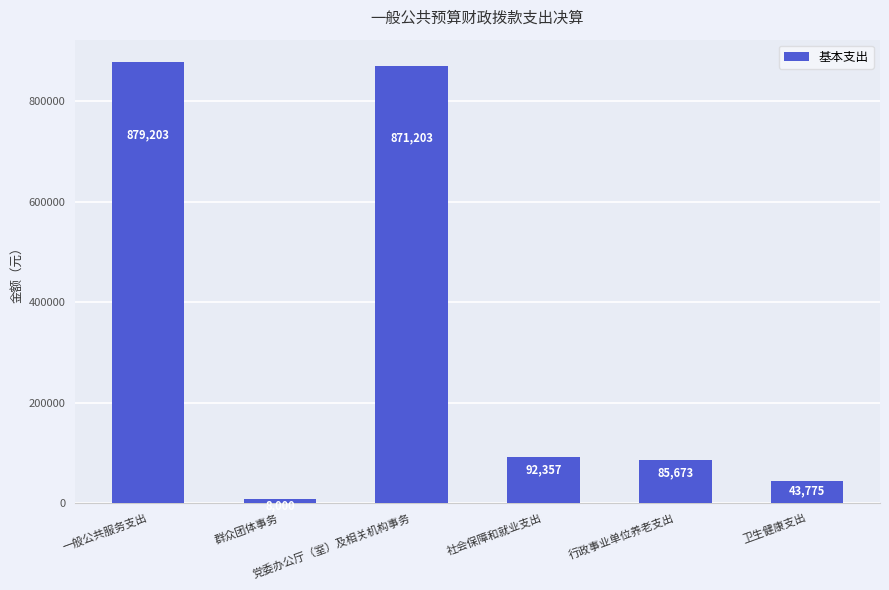

At which category does the chart reach its peak across all series?

一般公共服务支出